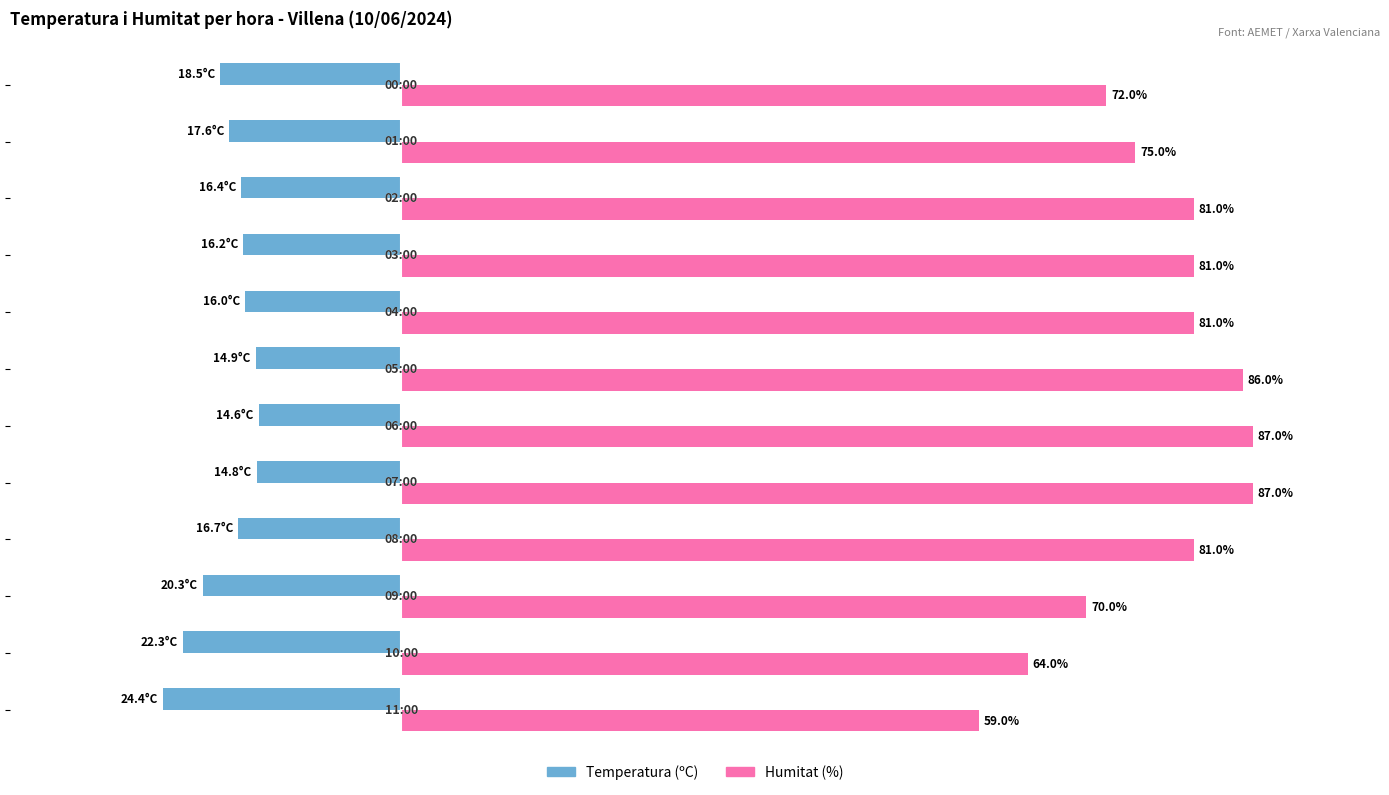

List the series in order of their overall mean, highest first.

Humitat (%), Temperatura (ºC)